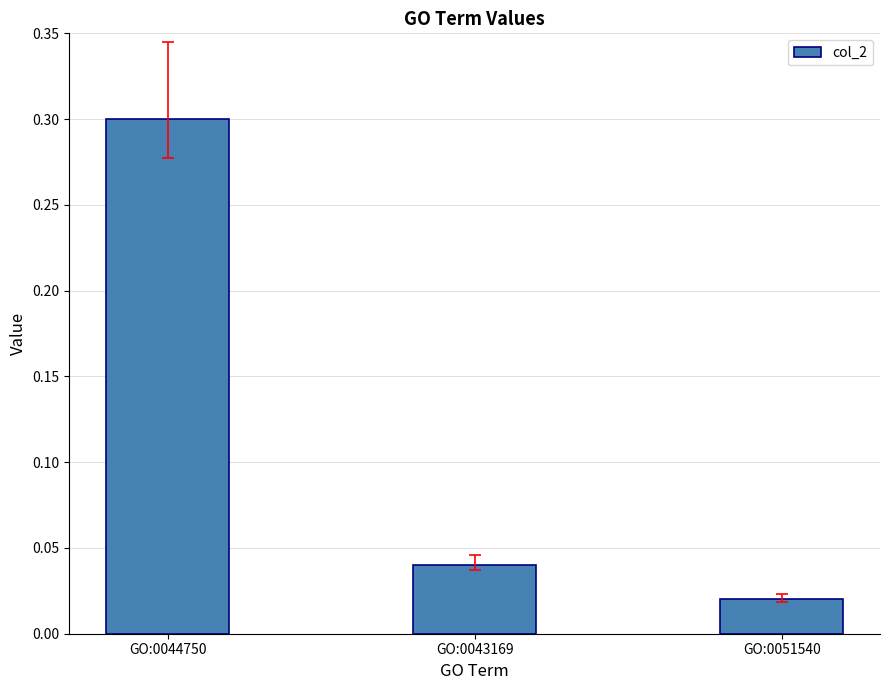

Are the bars horizontal?

No